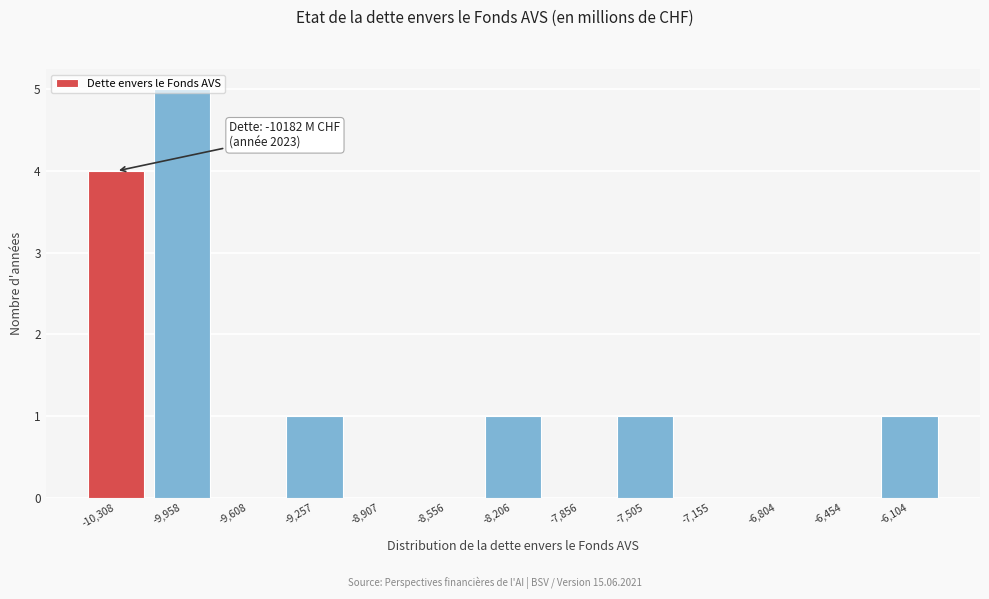

Which range on the x-axis has the tallest bar?

-10150 to -9800